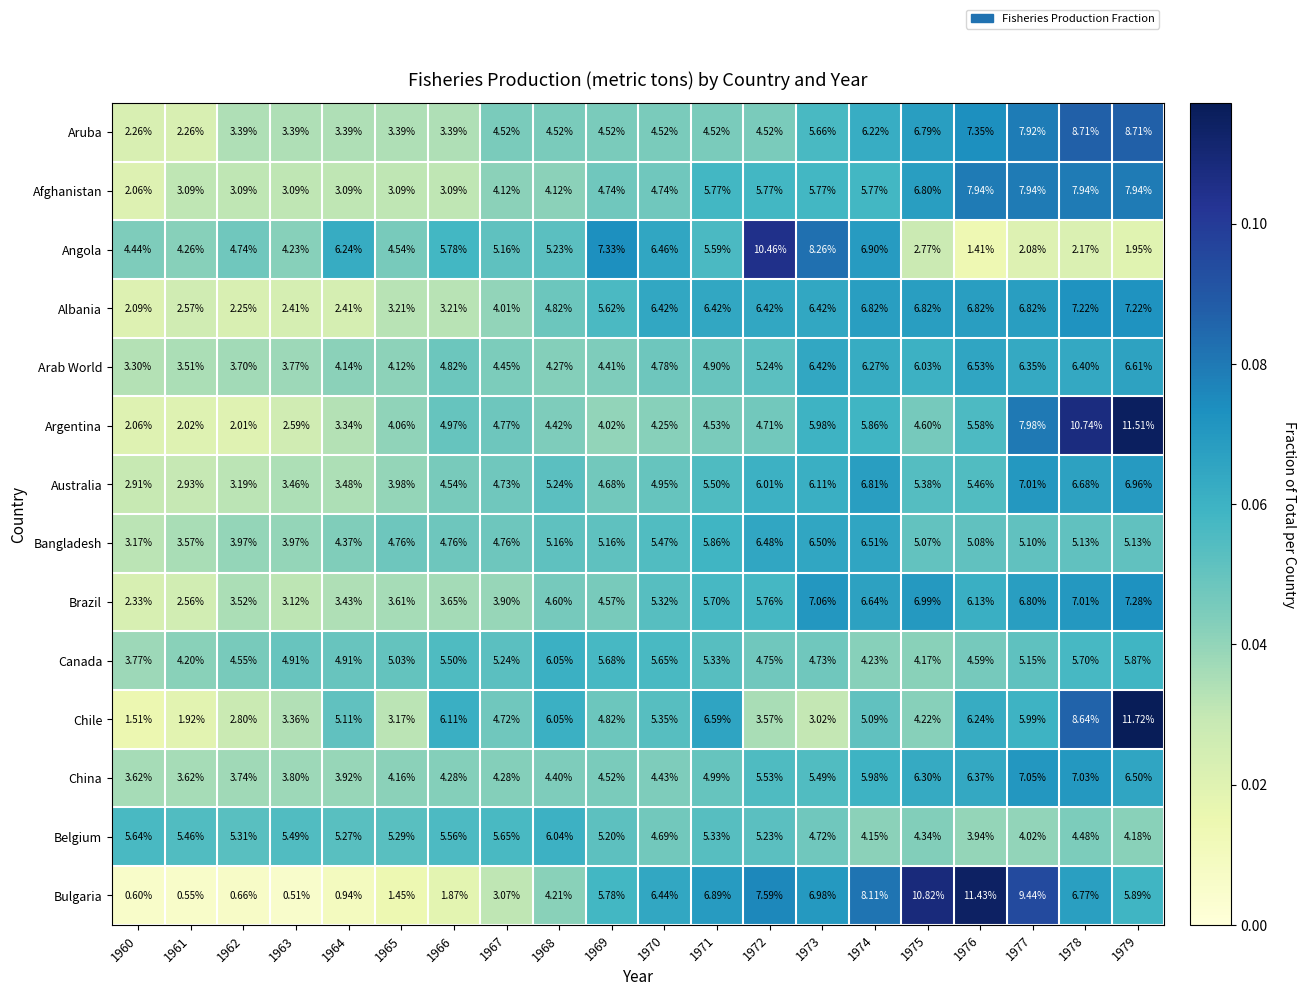

Between 1972 and 1976, which series saw the biggest shift?

Angola